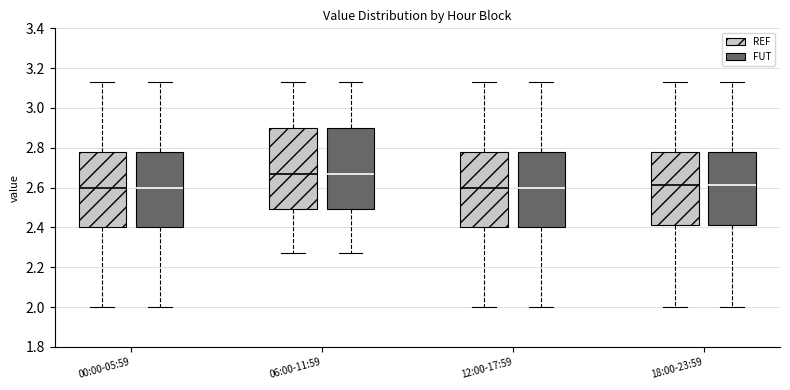

Reading left to right, read every box against the y-axis: the position of its median line, the range the box covers, and the ends of its whiskers. The values are not printed on the chart, so give them approximately, as read against the axis.

00:00-05:59 (REF): median 2.60, box 2.40 to 2.78, whiskers 2.00 to 3.14
00:00-05:59 (FUT): median 2.60, box 2.40 to 2.78, whiskers 2.00 to 3.14
06:00-11:59 (REF): median 2.68, box 2.50 to 2.90, whiskers 2.28 to 3.14
06:00-11:59 (FUT): median 2.68, box 2.50 to 2.90, whiskers 2.28 to 3.14
12:00-17:59 (REF): median 2.60, box 2.40 to 2.78, whiskers 2.00 to 3.14
12:00-17:59 (FUT): median 2.60, box 2.40 to 2.78, whiskers 2.00 to 3.14
18:00-23:59 (REF): median 2.62, box 2.42 to 2.78, whiskers 2.00 to 3.14
18:00-23:59 (FUT): median 2.62, box 2.42 to 2.78, whiskers 2.00 to 3.14